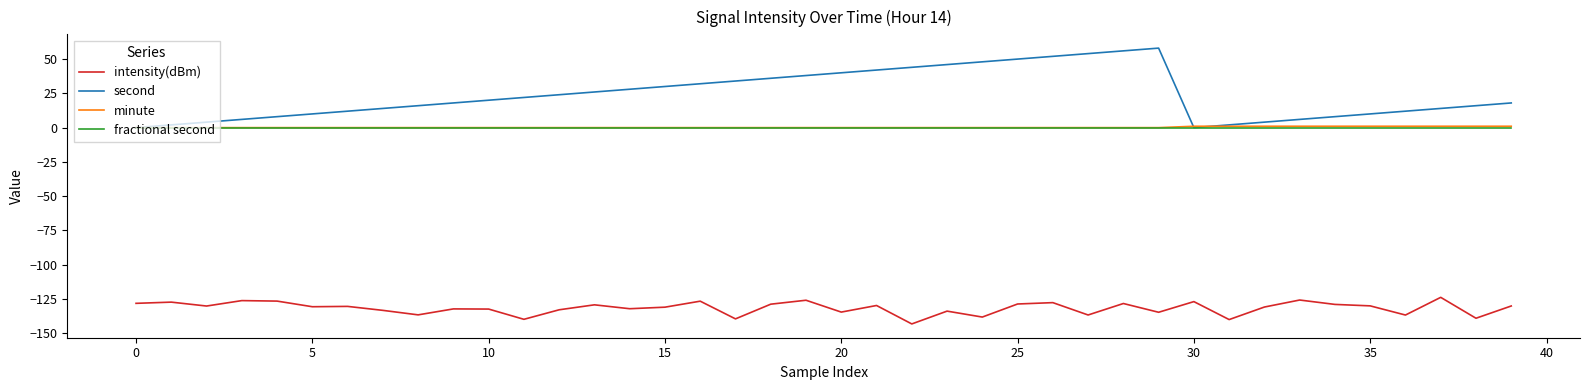

Which series has the widest spread of values?

second